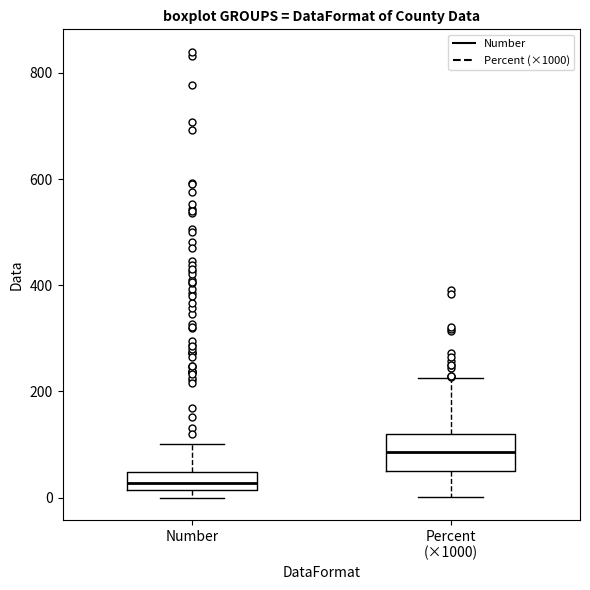

Which box's median line is the highest?

Percent (×1000)